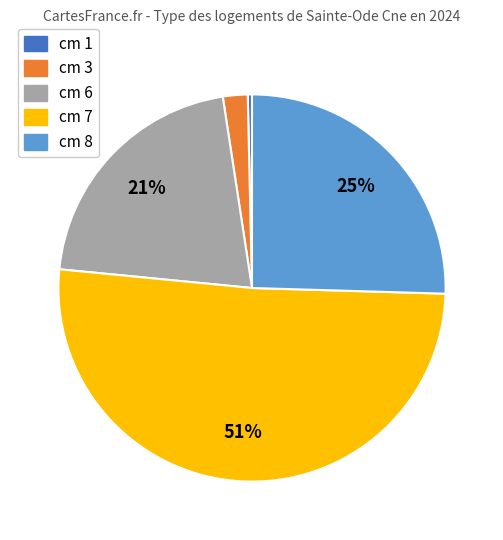

Which has a higher value, cm 8 or cm 3?

cm 8